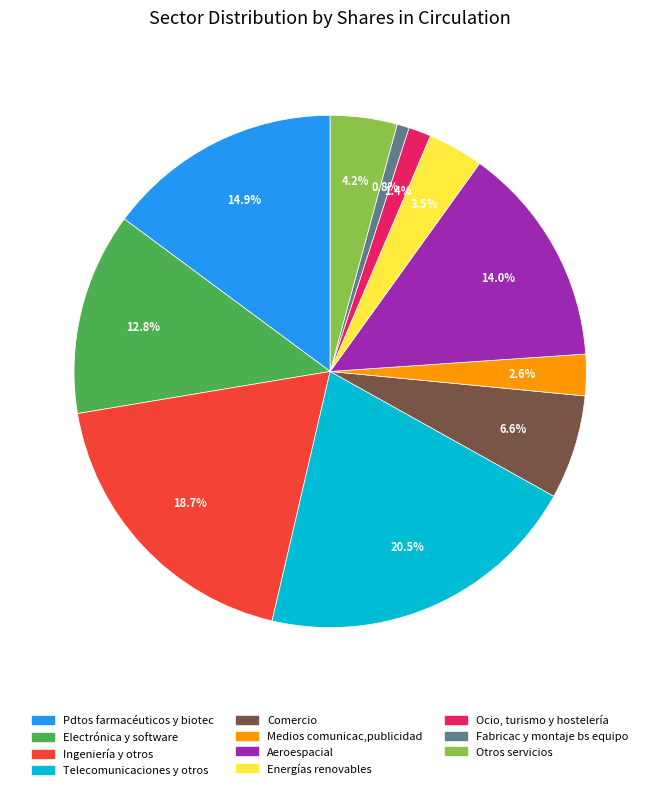

Is there any slice that represents more than half of the pie?

No